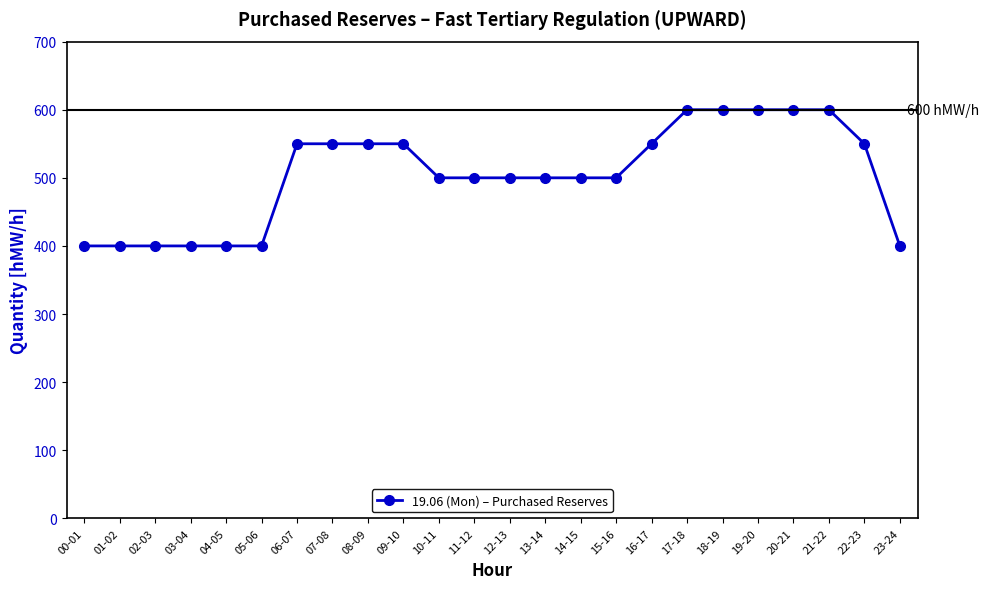

How many series are shown in this chart?

1